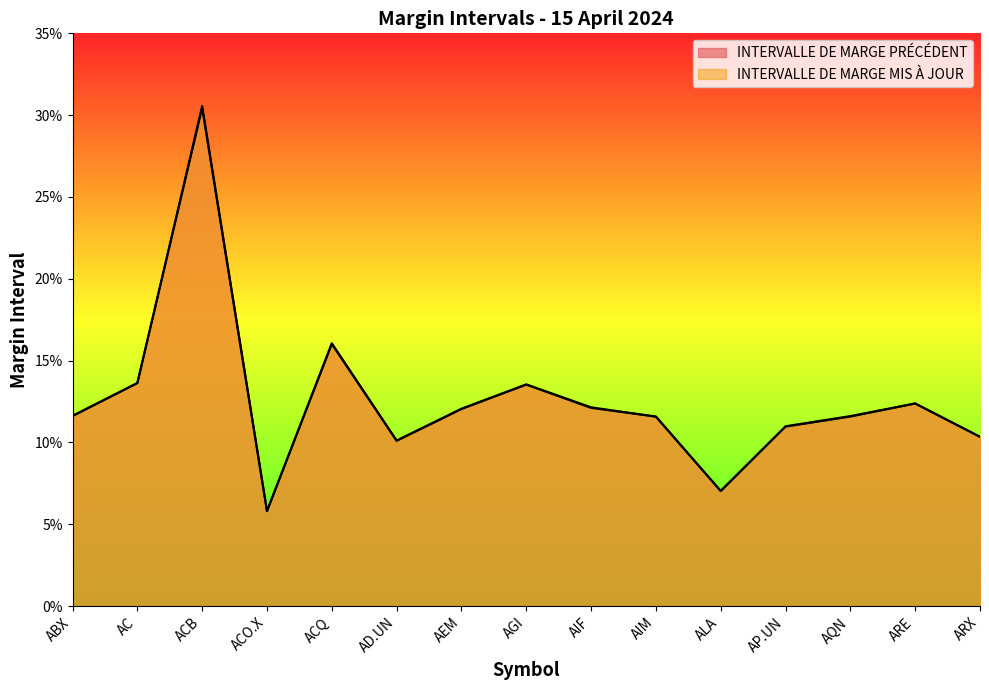

What is the approximate value of INTERVALLE DE MARGE PRÉCÉDENT at AD.UN?

0.1